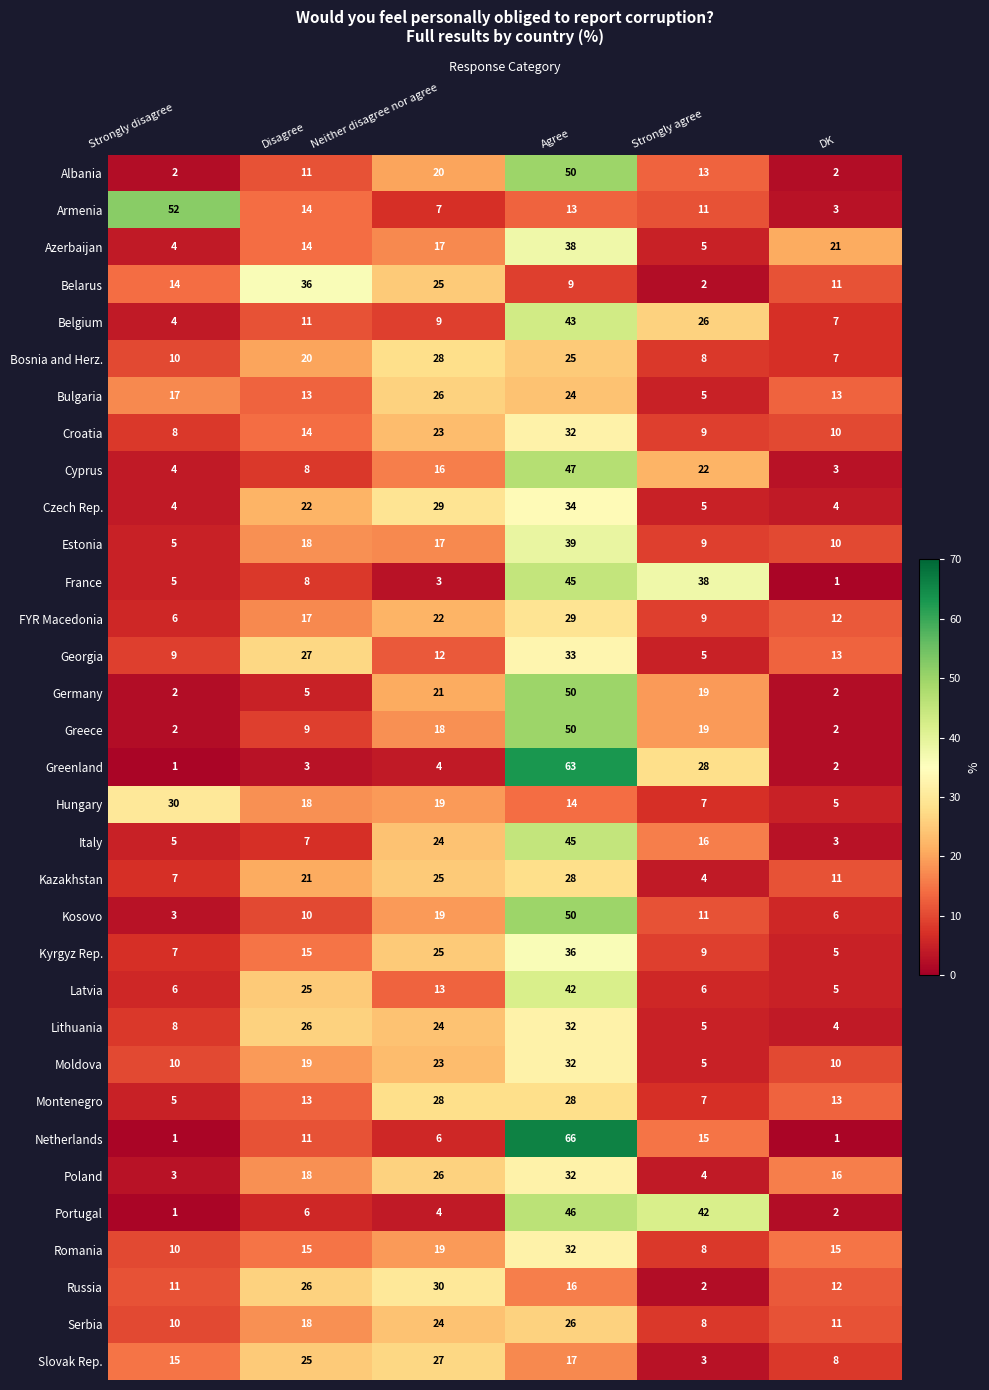

Which label corresponds to the largest value in the chart?

Agree